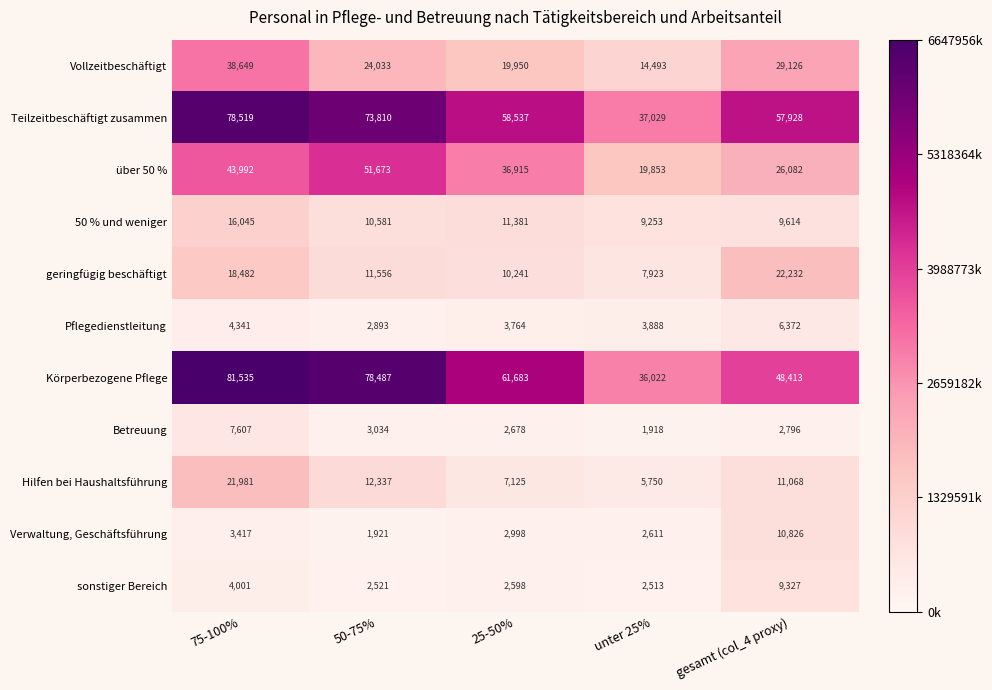

Rank the categories by über 50 % value from highest to lowest.

50-75%, 75-100%, 25-50%, gesamt (col_4 proxy), unter 25%